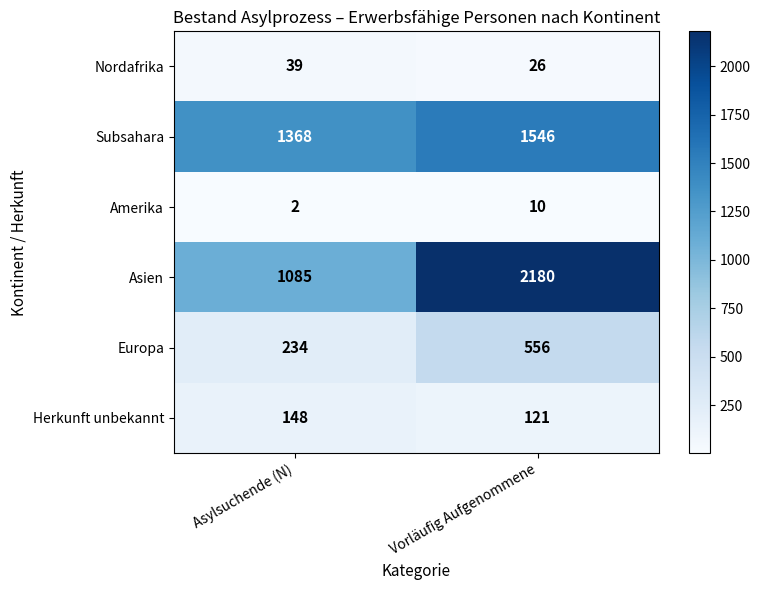

At how many categories does at least one series exceed 743?

2